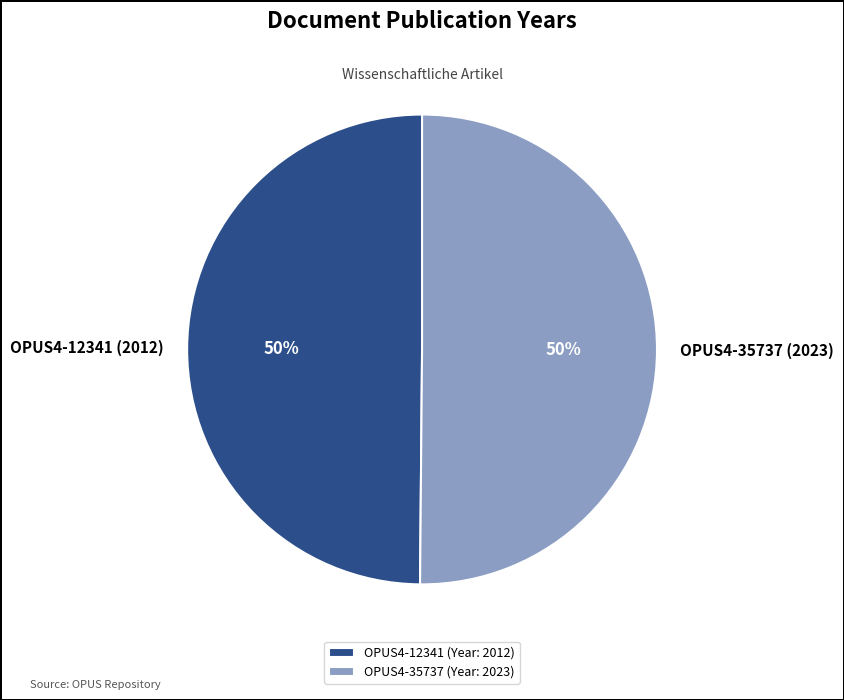

Is the sum of OPUS4-12341 (2012) and OPUS4-35737 (2023) greater than half?

Yes